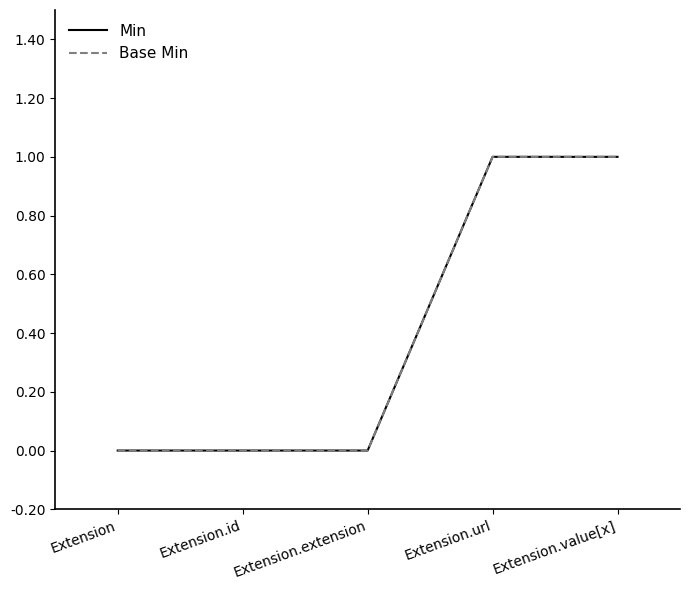

What position from the left is Extension?

1